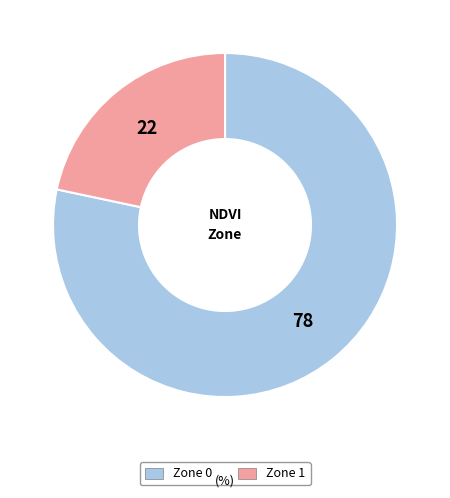

Which category has the smallest portion of the pie?

Zone 1